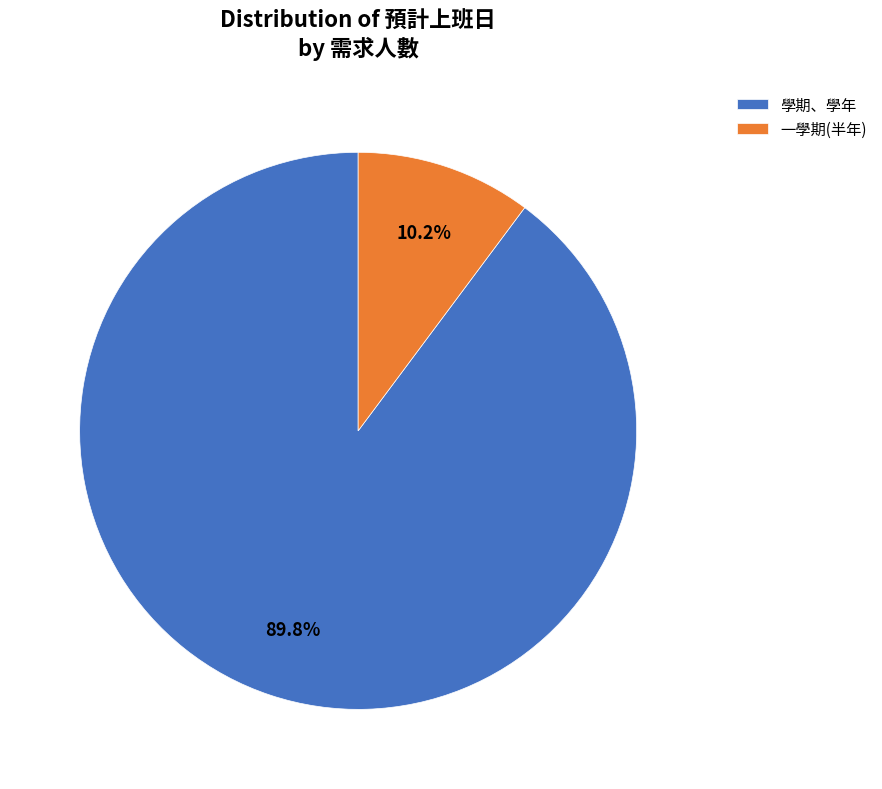

How much of the chart is everything except 一學期(半年)?

89.8%